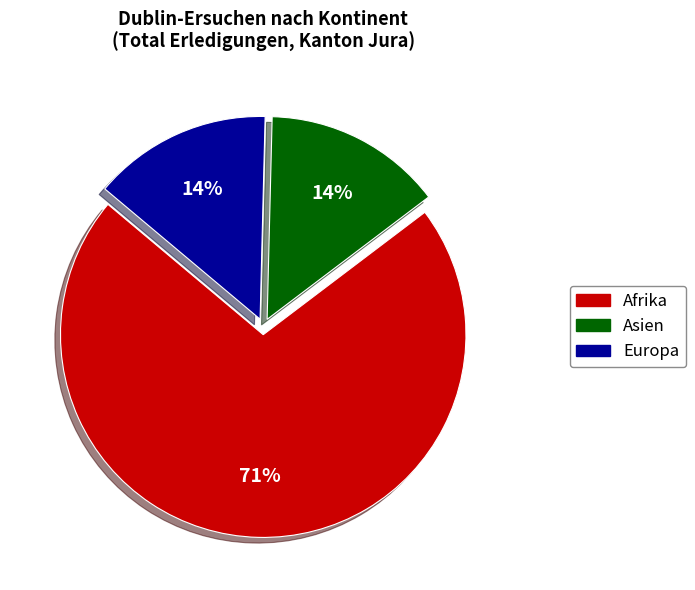

How many slices are in this pie chart?

3